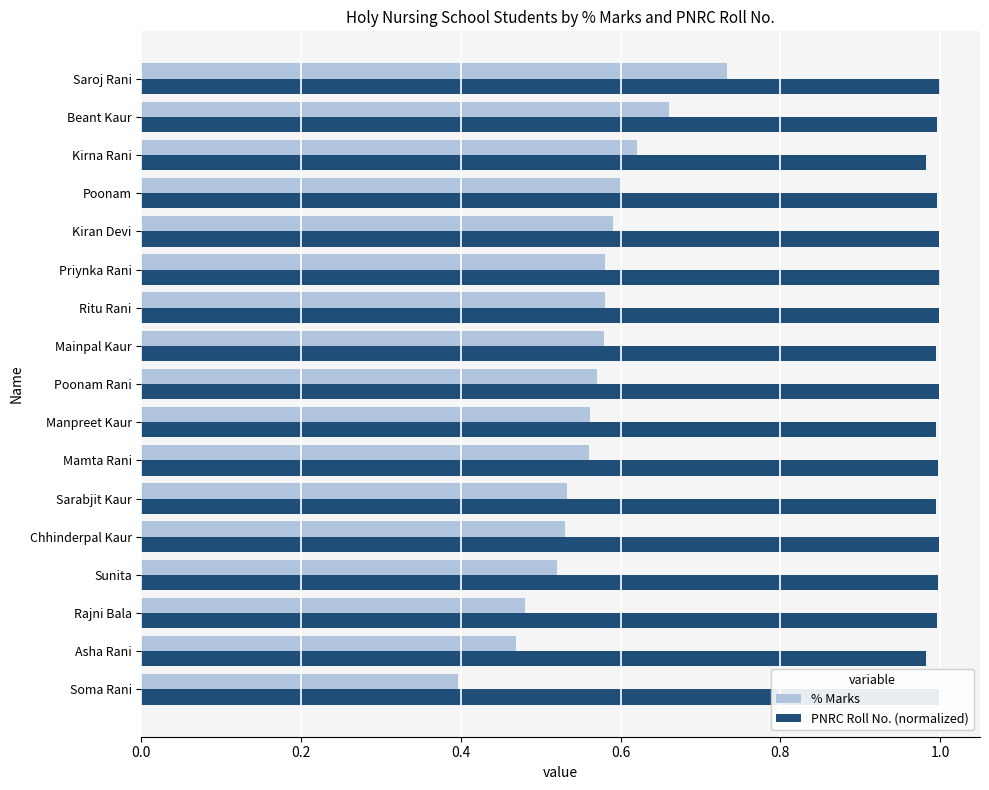

Rank the series by their maximum value, from highest to lowest.

PNRC Roll No. (normalized), % Marks